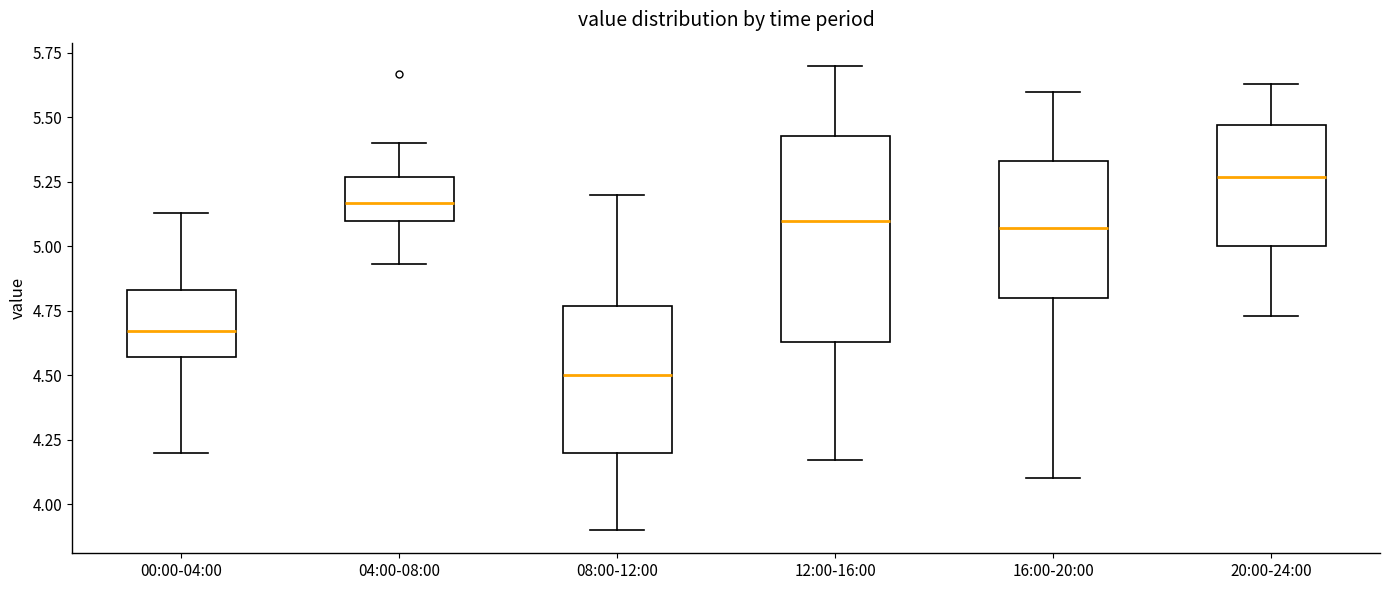

Reading left to right, read every box against the y-axis: the position of its median line, the range the box covers, and the ends of its whiskers. The values are not printed on the chart, so give them approximately, as read against the axis.

00:00-04:00: median 4.65, box 4.55 to 4.85, whiskers 4.20 to 5.15
04:00-08:00: median 5.15, box 5.10 to 5.25, whiskers 4.95 to 5.40
08:00-12:00: median 4.50, box 4.20 to 4.75, whiskers 3.90 to 5.20
12:00-16:00: median 5.10, box 4.65 to 5.45, whiskers 4.15 to 5.70
16:00-20:00: median 5.05, box 4.80 to 5.35, whiskers 4.10 to 5.60
20:00-24:00: median 5.25, box 5.00 to 5.45, whiskers 4.75 to 5.65